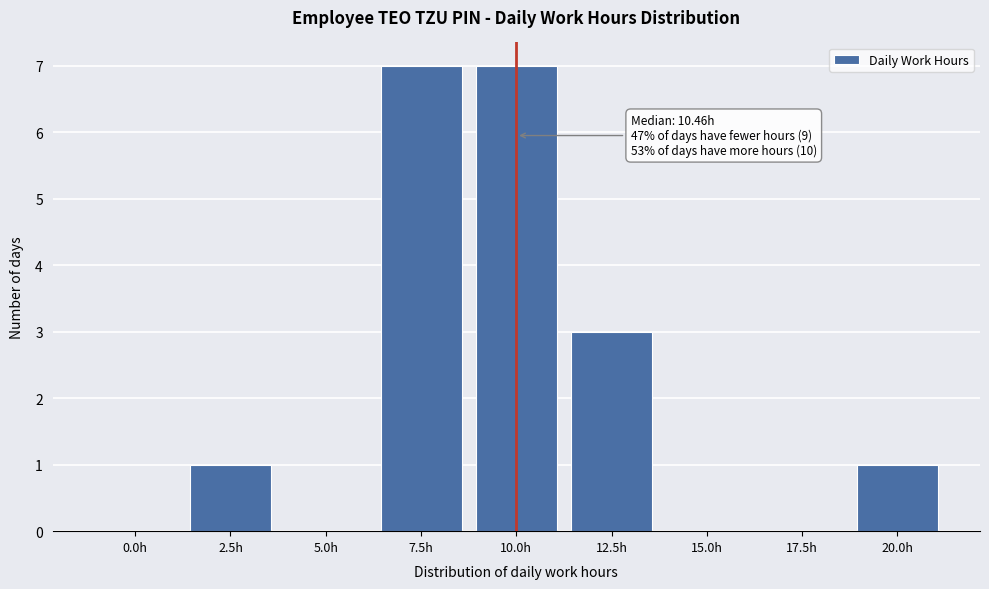

Reading right to left, what are all the values shown in this chart?

20.0h=1	17.5h=0	15.0h=0	12.5h=3	10.0h=7	7.5h=7	5.0h=0	2.5h=1	0.0h=0